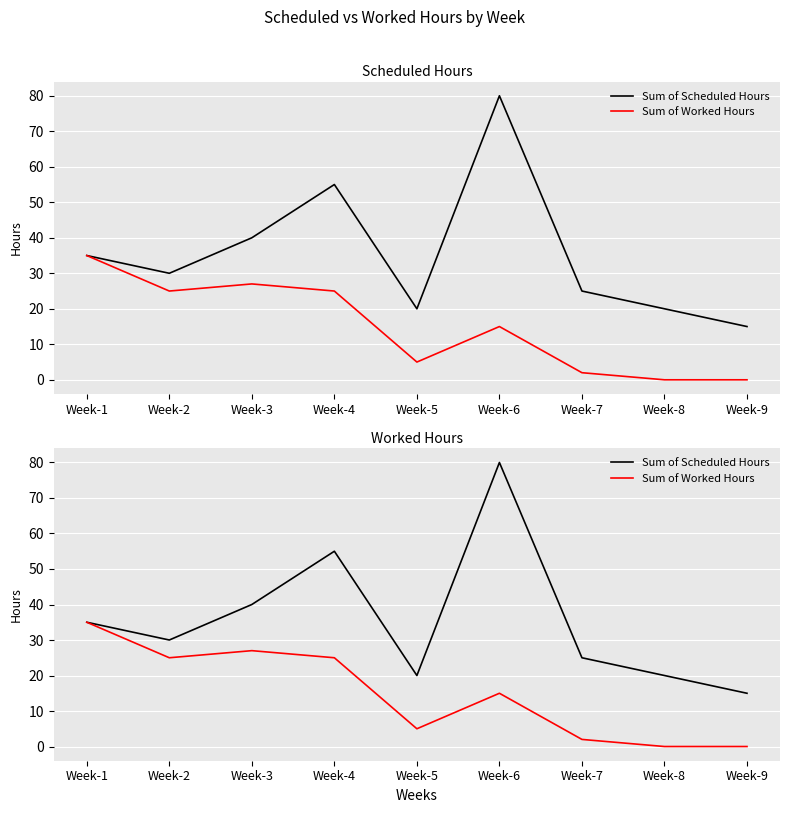

True or false: Sum of Scheduled Hours and Sum of Worked Hours cross at least once.

False